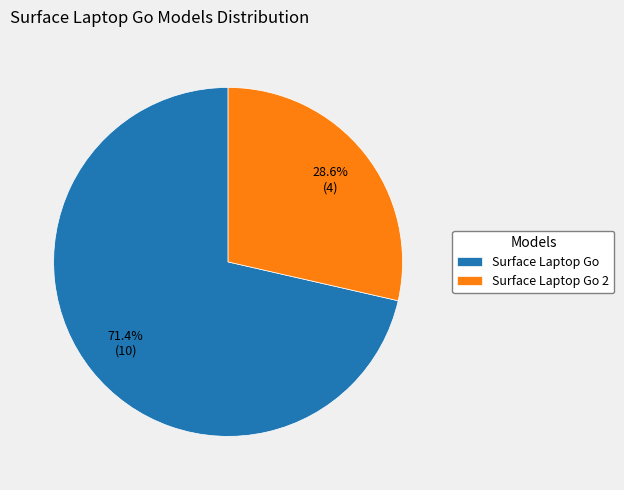

Count the number of slices in the pie.

2